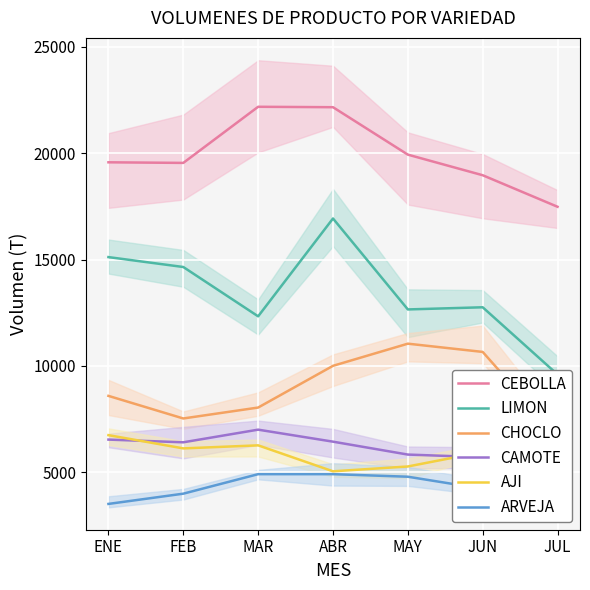

True or false: CHOCLO has a value of 7536 at FEB.

True